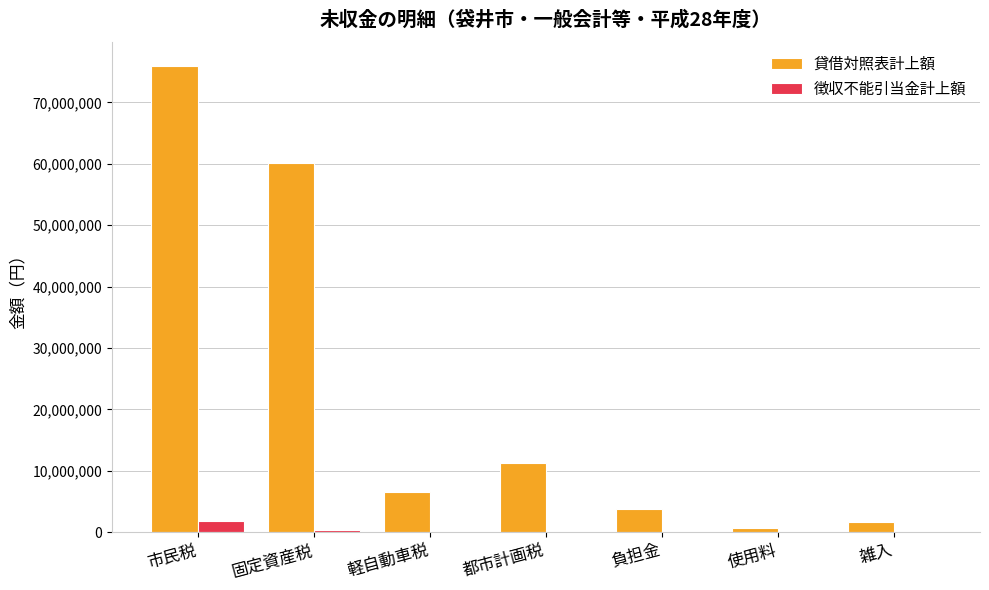

The 貸借対照表計上額 series shows 92881583 at 固定資産税. True or false?

False